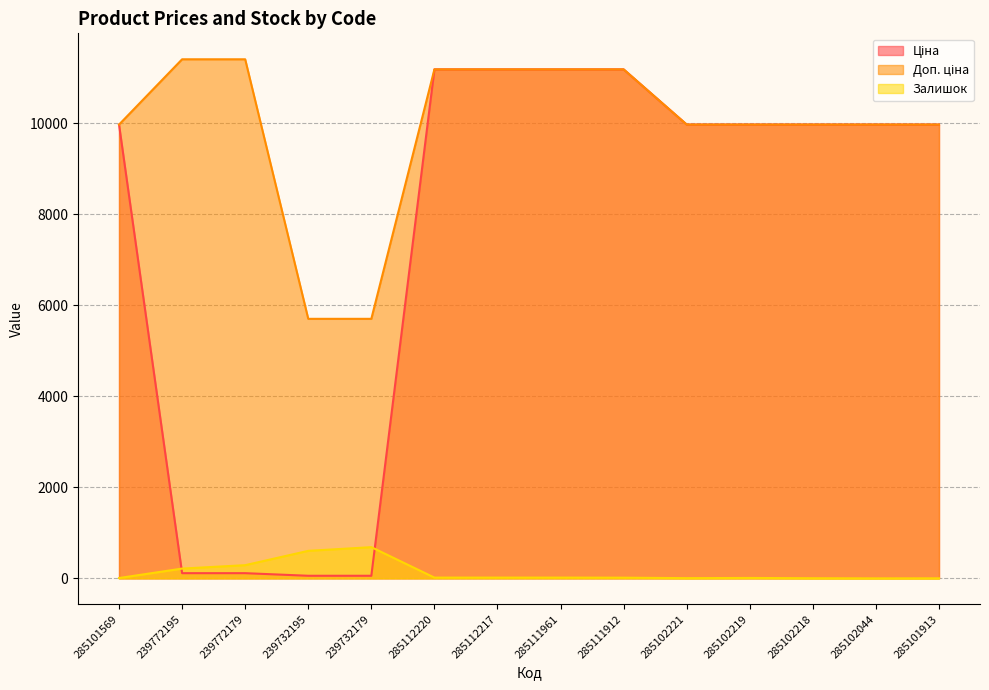

What is the sum of the Залишок values at 285101913 and 285101569?

8.0